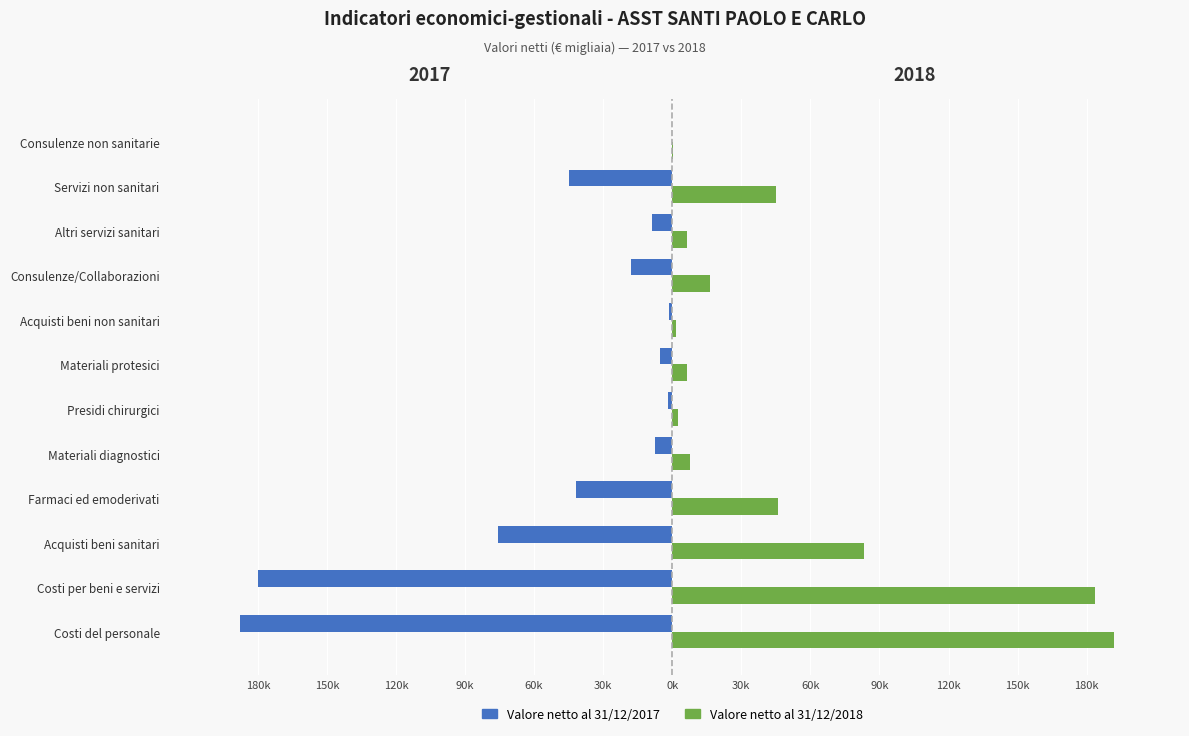

Which series has the largest range (max minus min)?

Valore netto al 31/12/2018